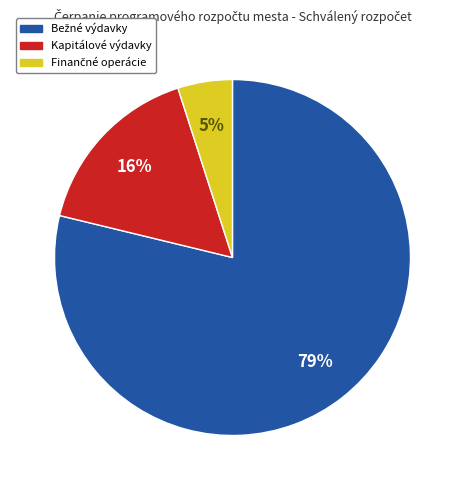

To the nearest percent, what portion does Kapitálové výdavky represent?

16%